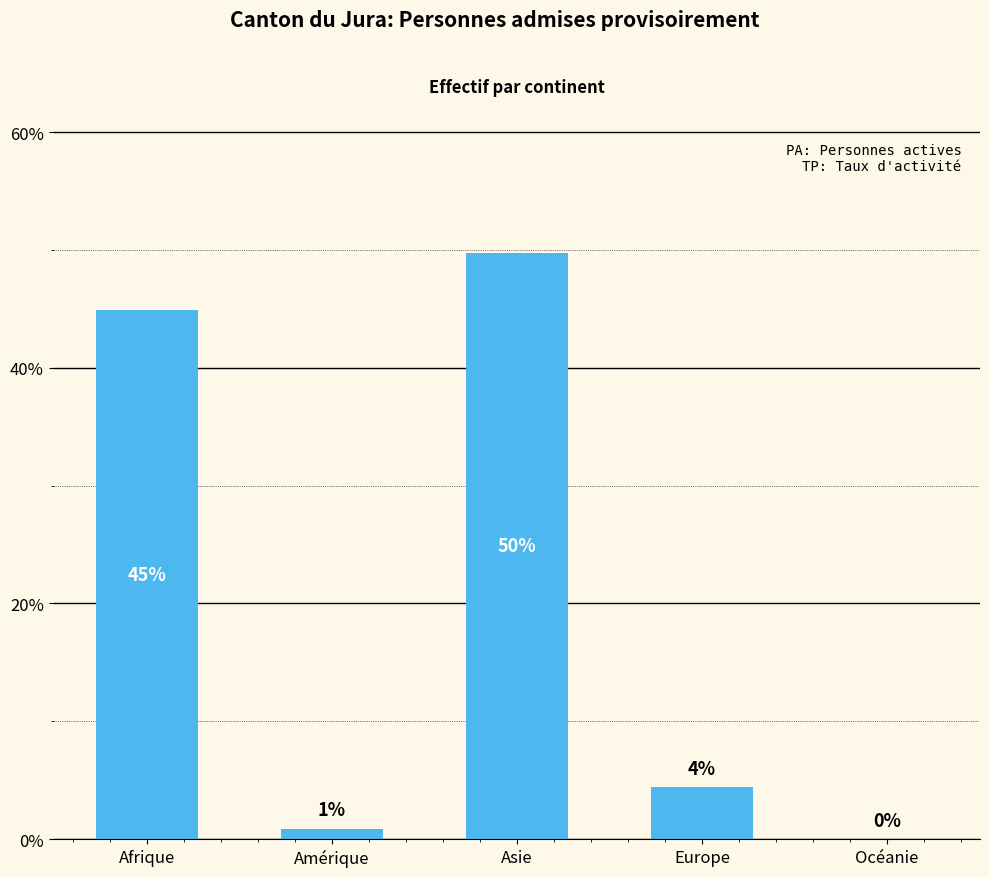

How many distinct data groups are displayed?

1